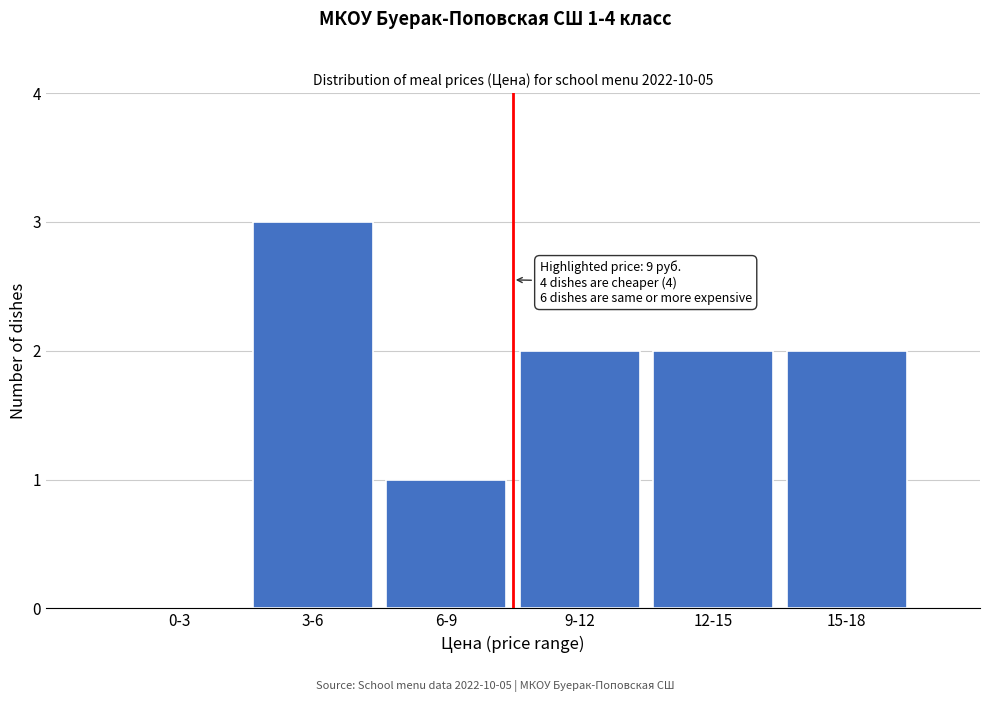

Reading right to left, extract all data points from this chart.

15-18=2	12-15=2	9-12=2	6-9=1	3-6=3	0-3=0